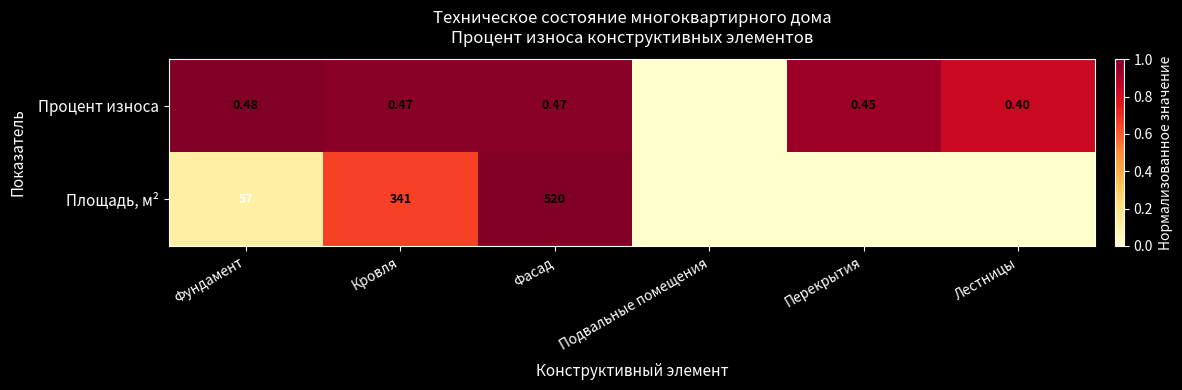

Is the value of Процент износа at Лестницы greater than the value of Площадь, м² at Фасад?

No